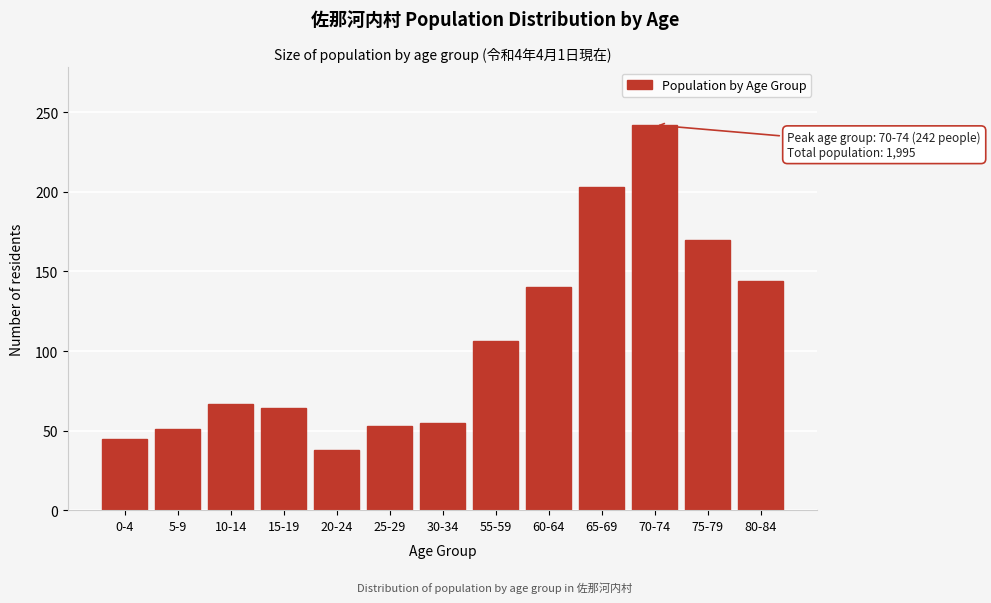

Reading left to right, list all the values displayed in this chart.

45	51	67	64	38	53	55	106	140	203	242	170	144